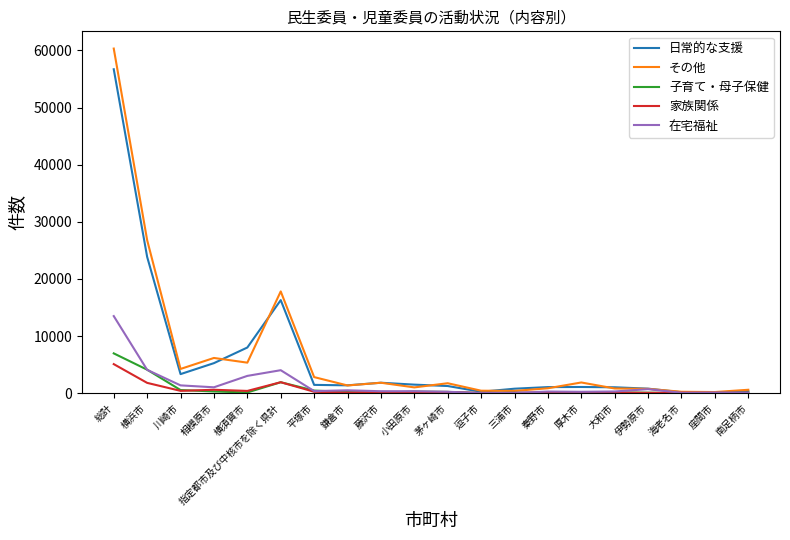

Read the 在宅福祉 value at 指定都市及び中核市を除く県計, to the nearest 50.

4000